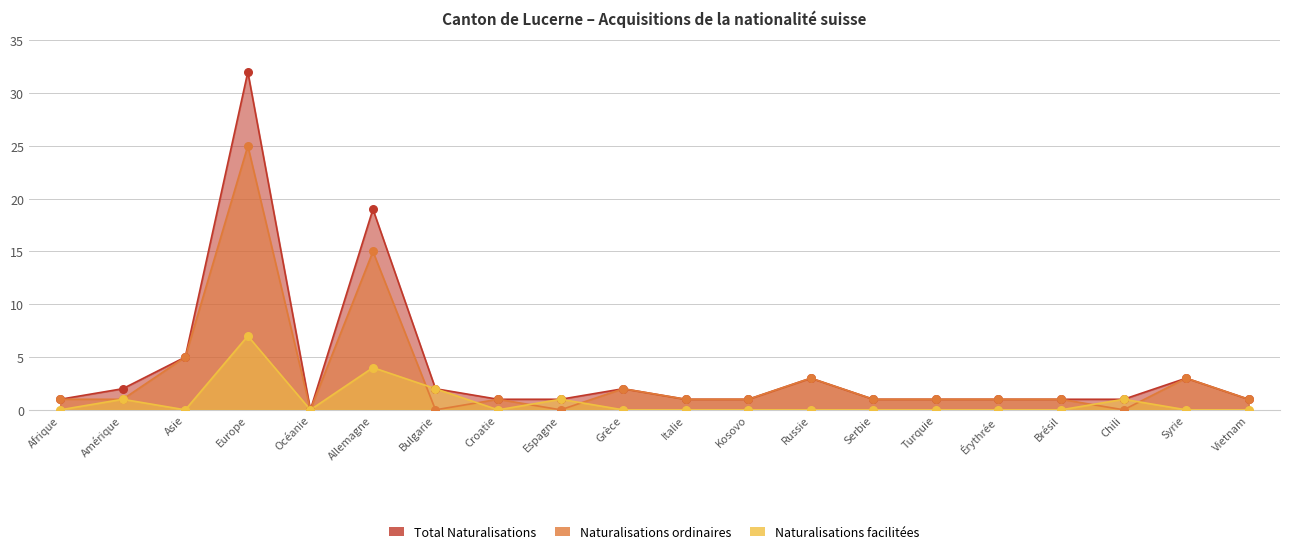

Which series contains the lowest Y value?

Total Naturalisations